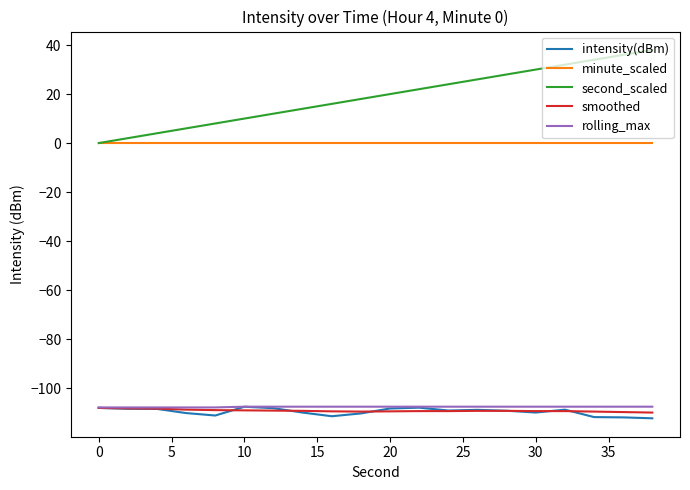

True or false: second_scaled has more than 2 points higher than both neighbors.

False